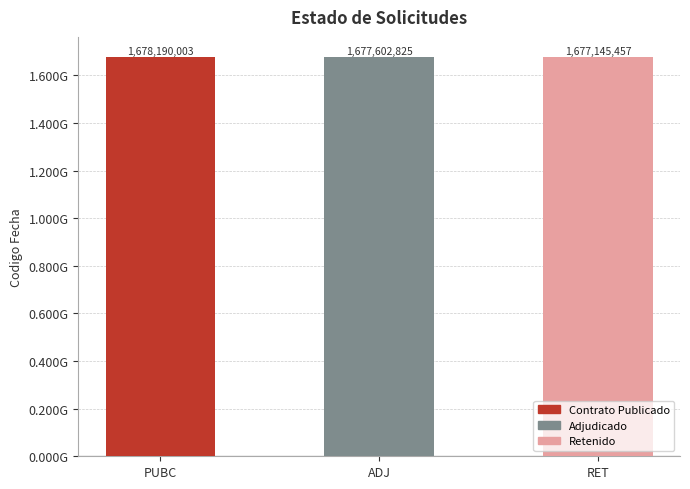

At which label is the value closest to 1677667730?

ADJ